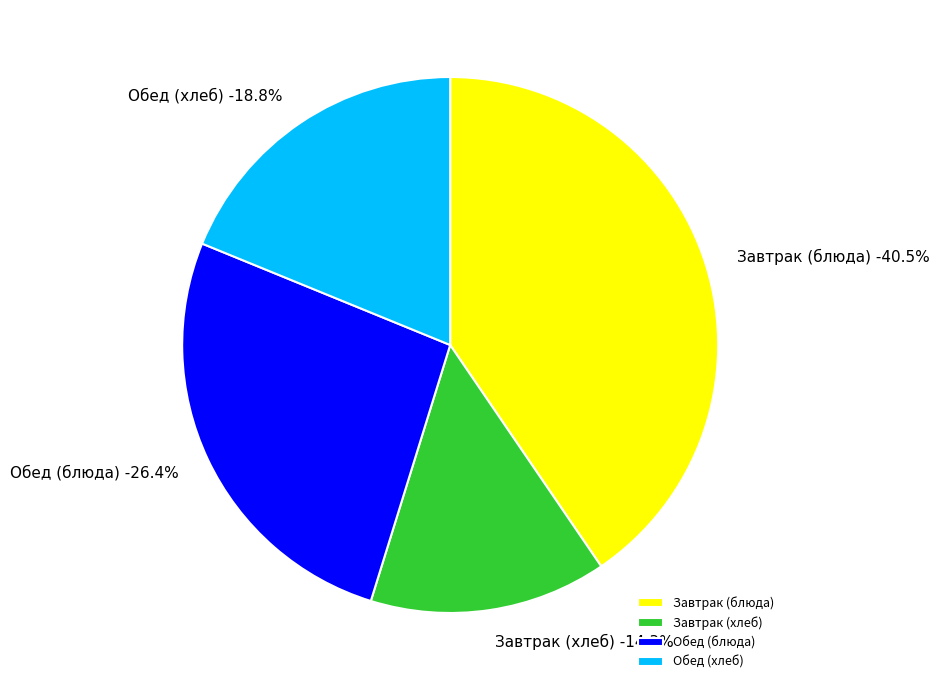

Is there a majority slice in this chart?

No